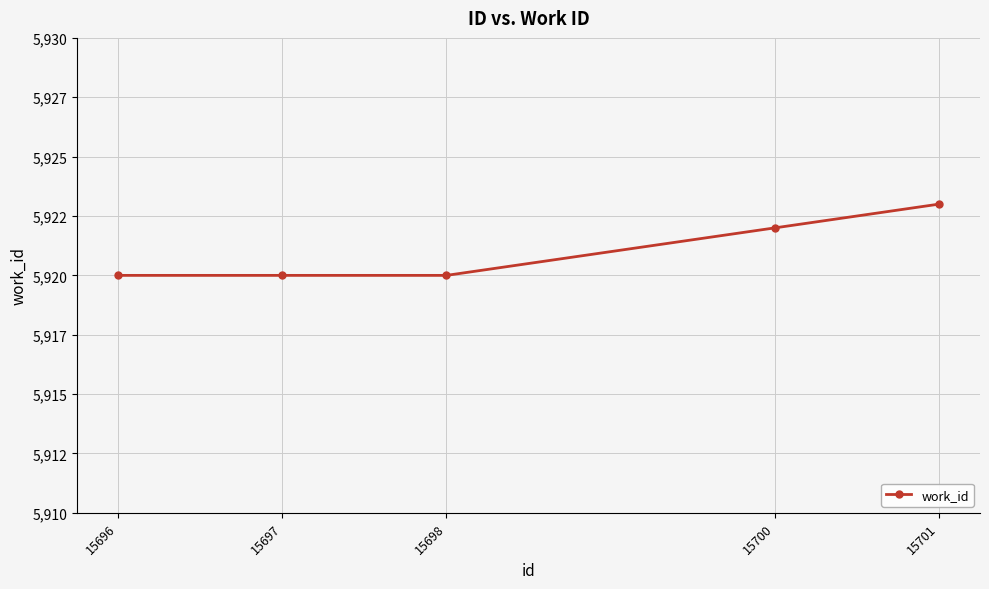

Is this an area chart (filled region under the line)?

No